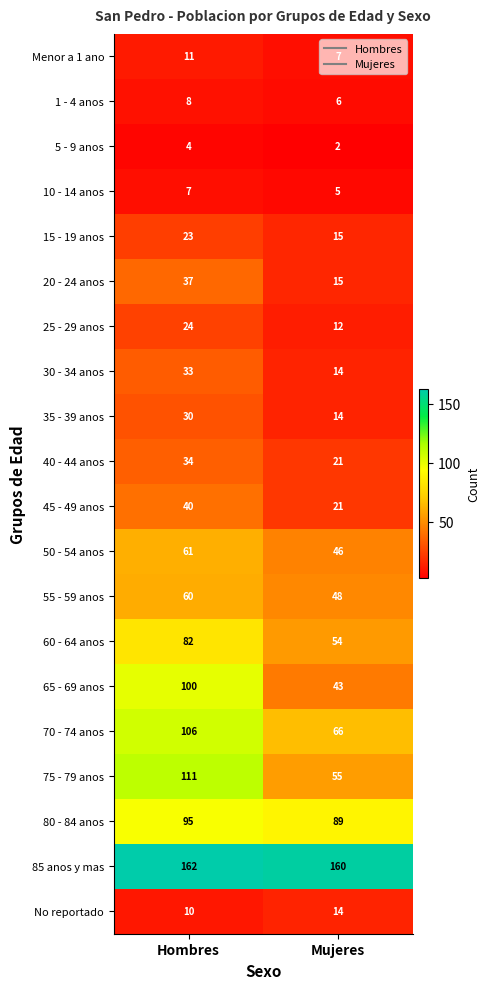

True or false: 30 - 34 anos has a value of 20 at Hombres.

False